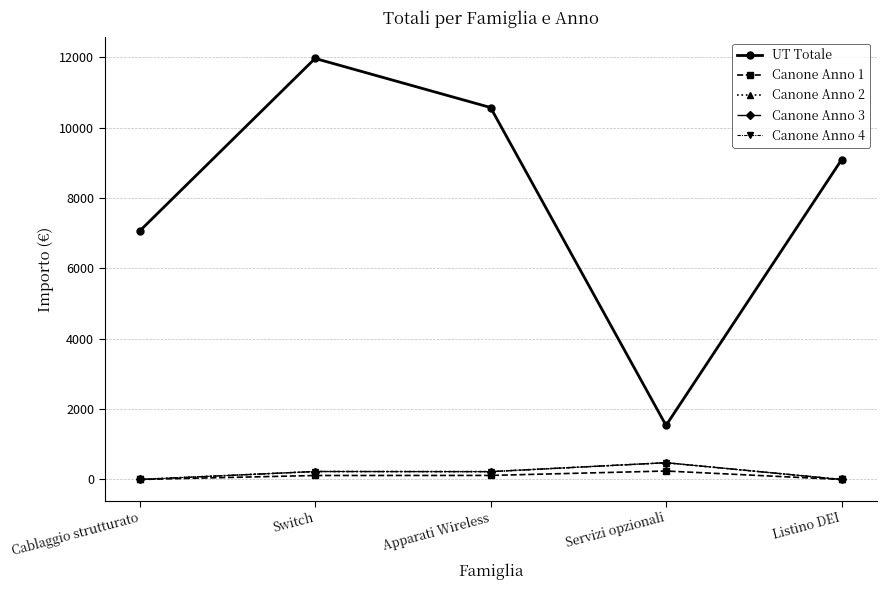

Does the chart have visible grid lines?

Yes